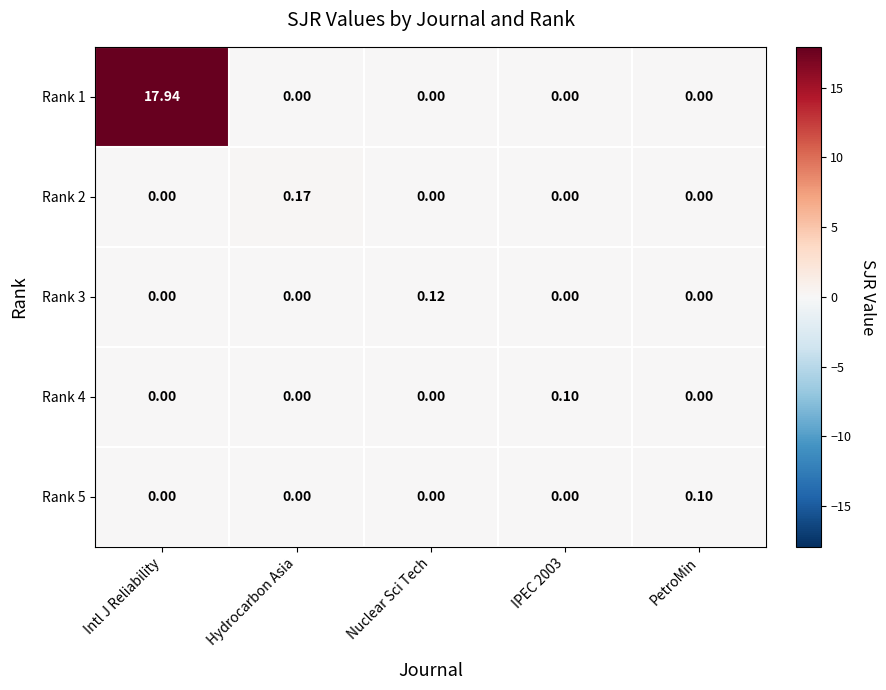

Which category has the highest value in the Rank 1 series?

Intl J Reliability